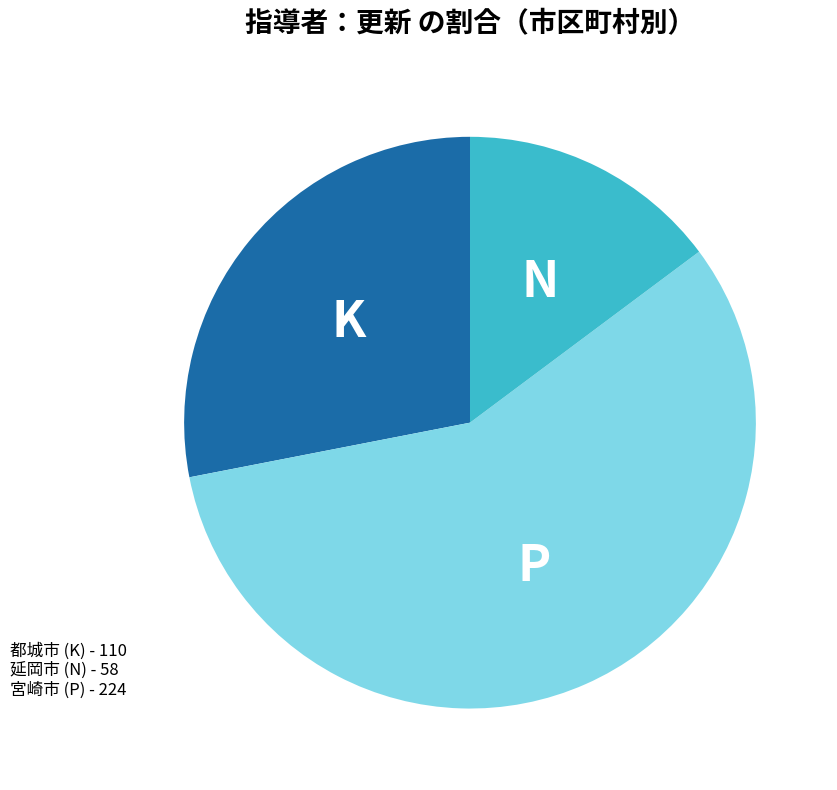

Does any single category account for the majority?

Yes